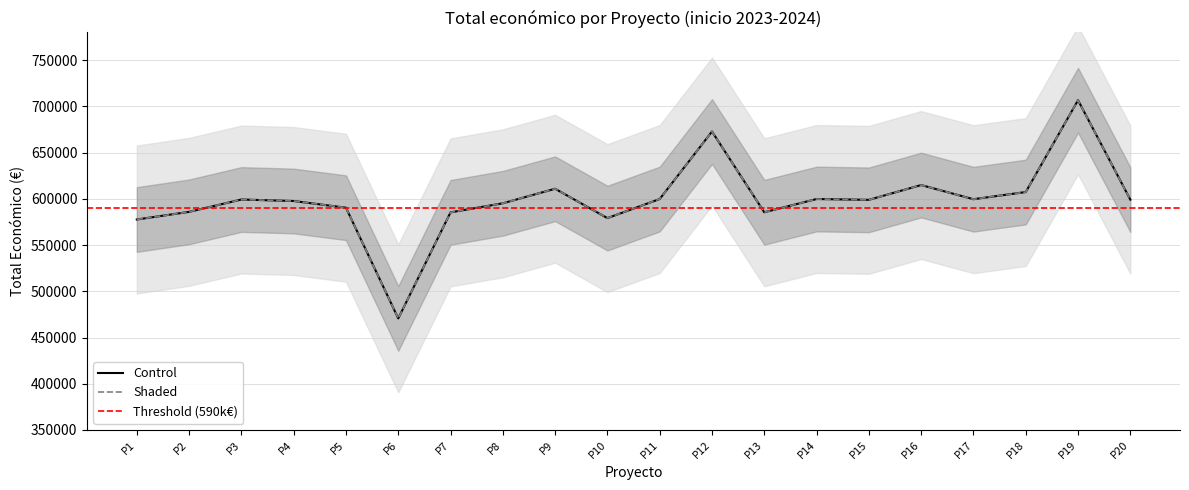

True or false: there are more than 0 points higher than both neighbors.

True